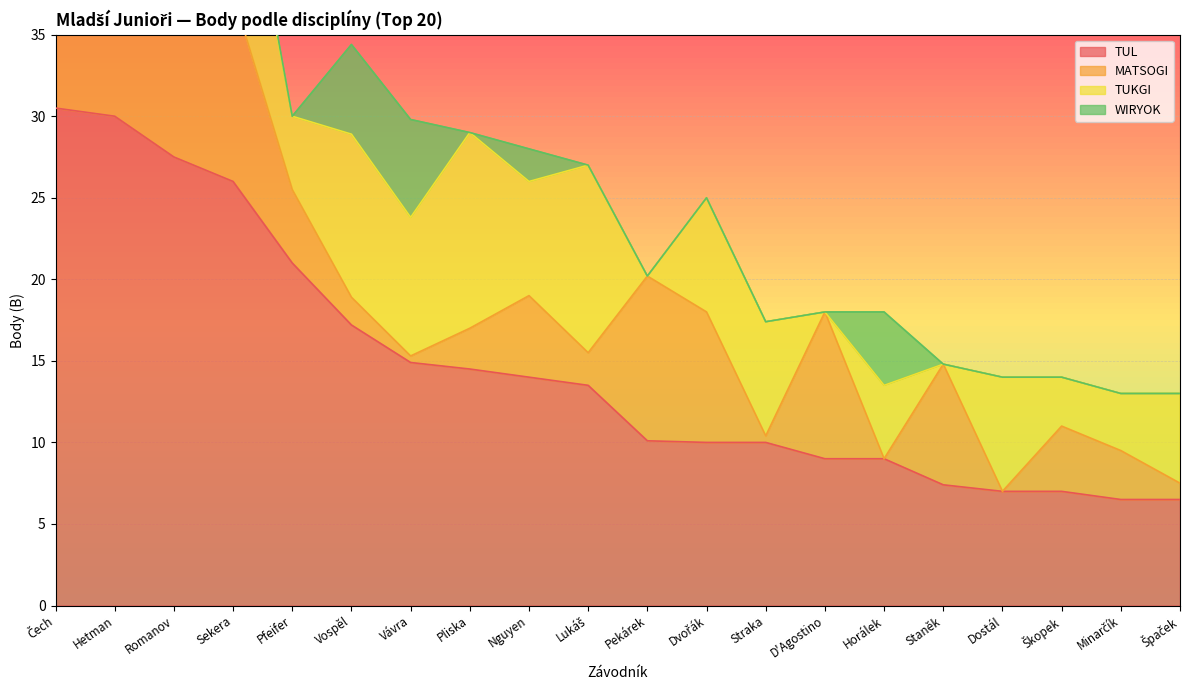

True or false: Celkově B and WIRYOK intersect in this chart.

False